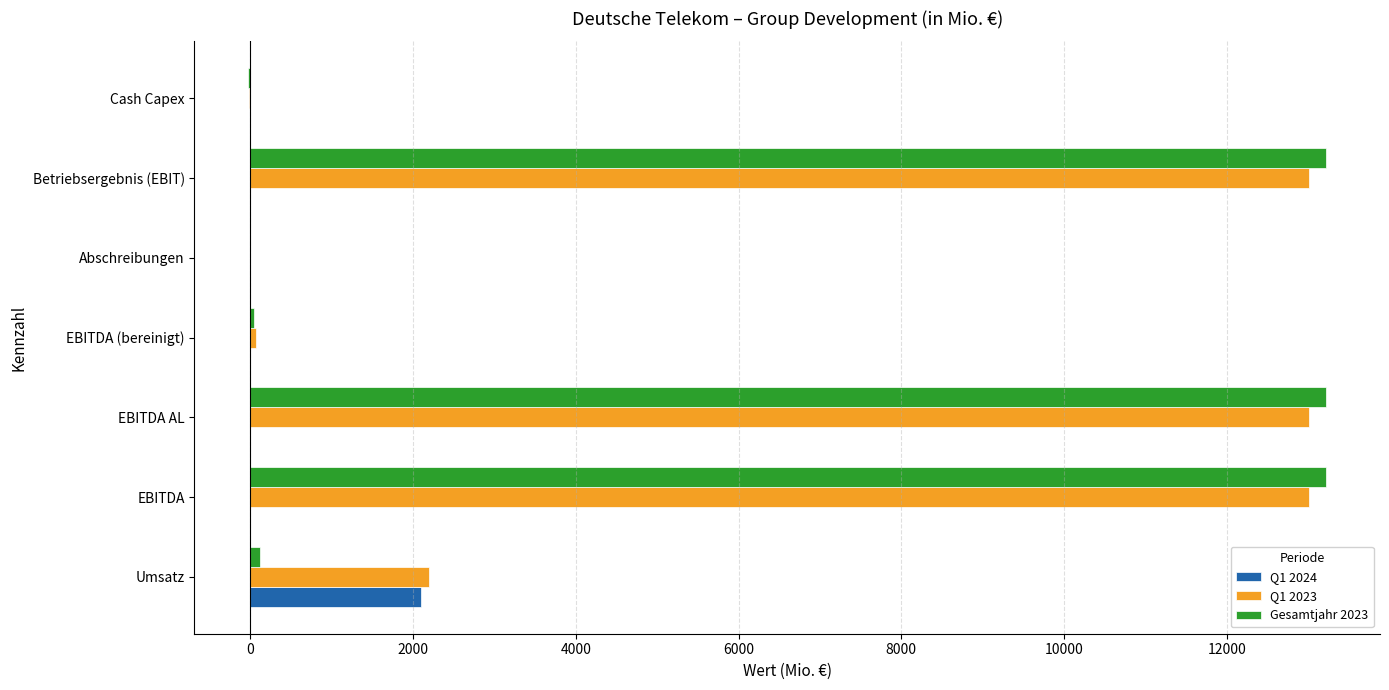

Is it true that Q1 2023 equals 20044 at EBITDA?

False